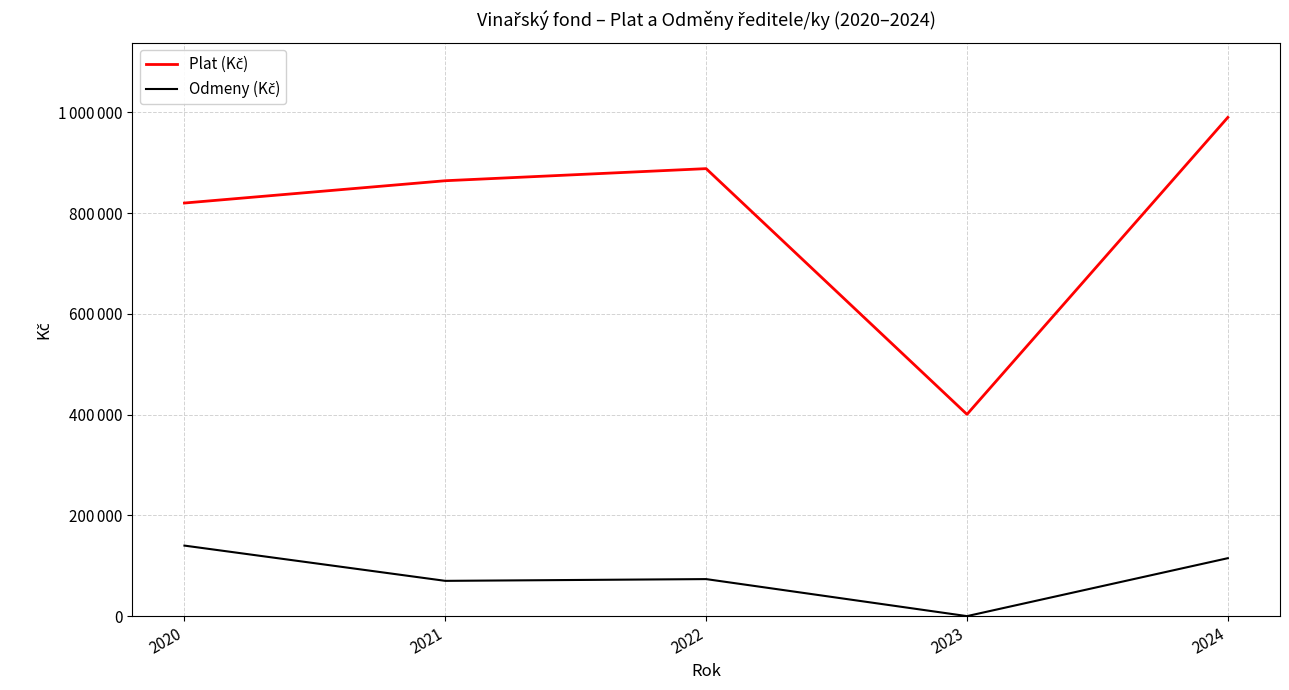

Does the chart display data point markers on the line(s)?

No